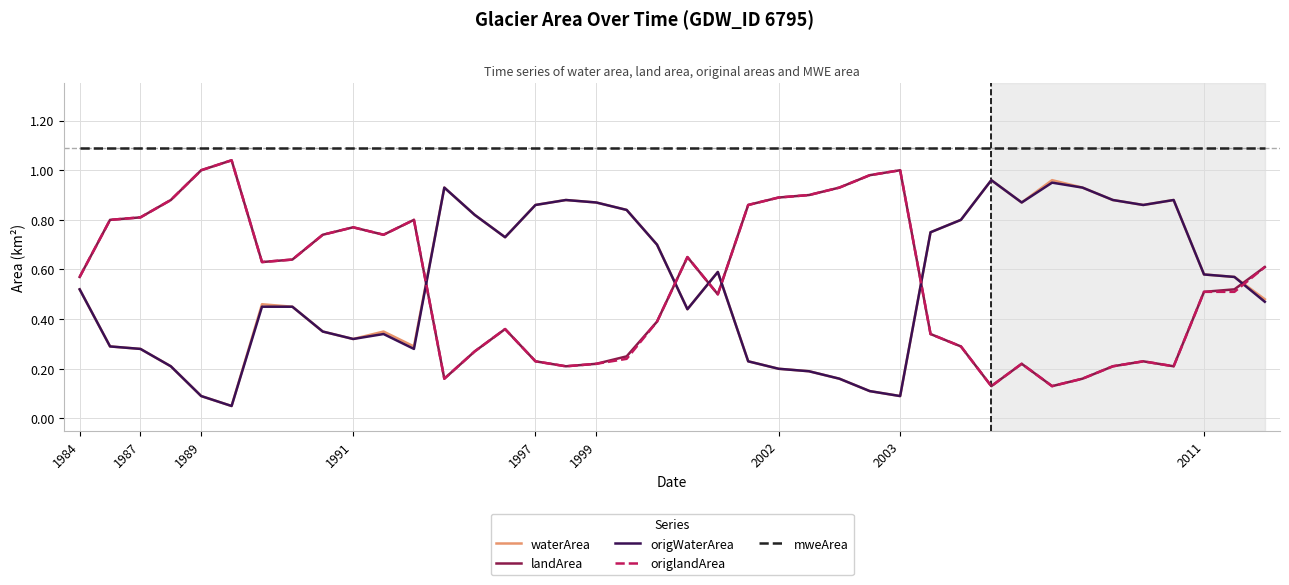

Does the chart display data point markers on the line(s)?

No